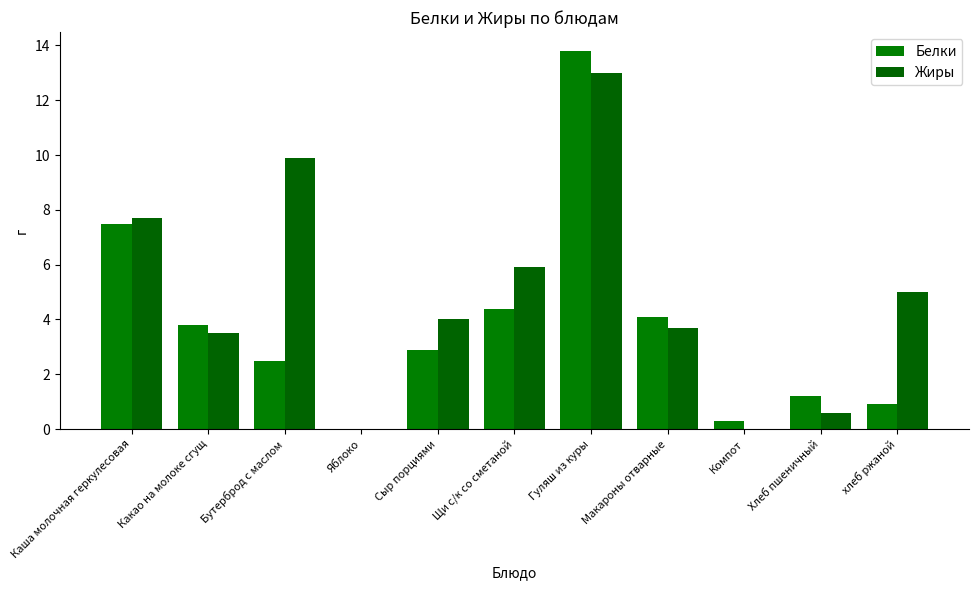

Is it true that Белки equals 0.6 at Бутерброд с маслом?

False